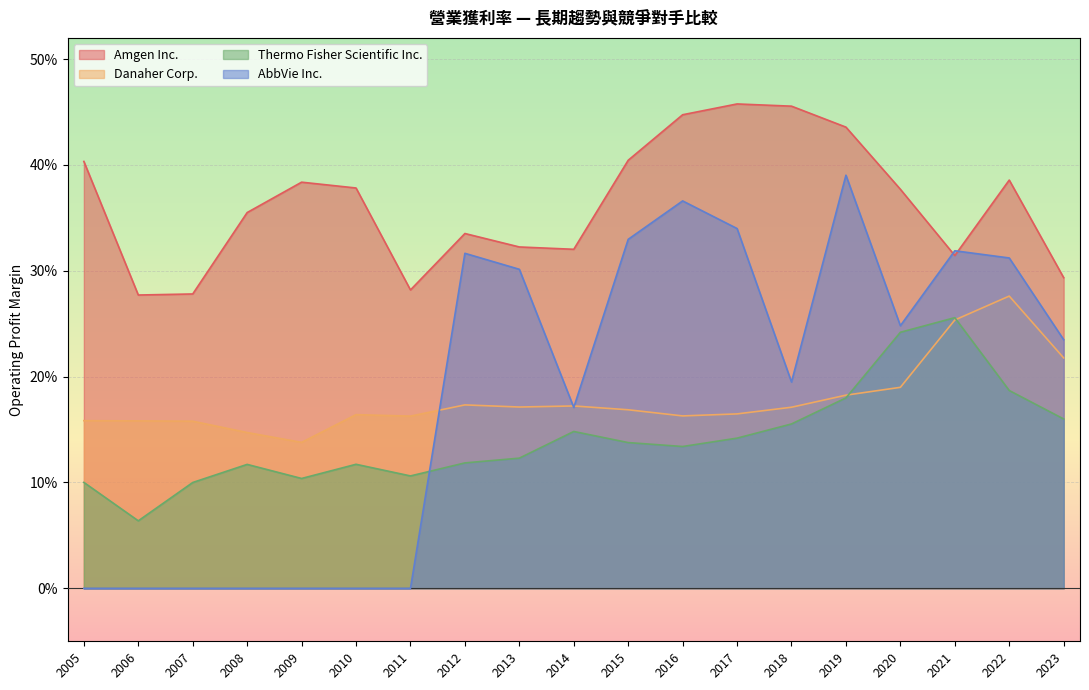

Which series has the widest spread of values?

AbbVie Inc.